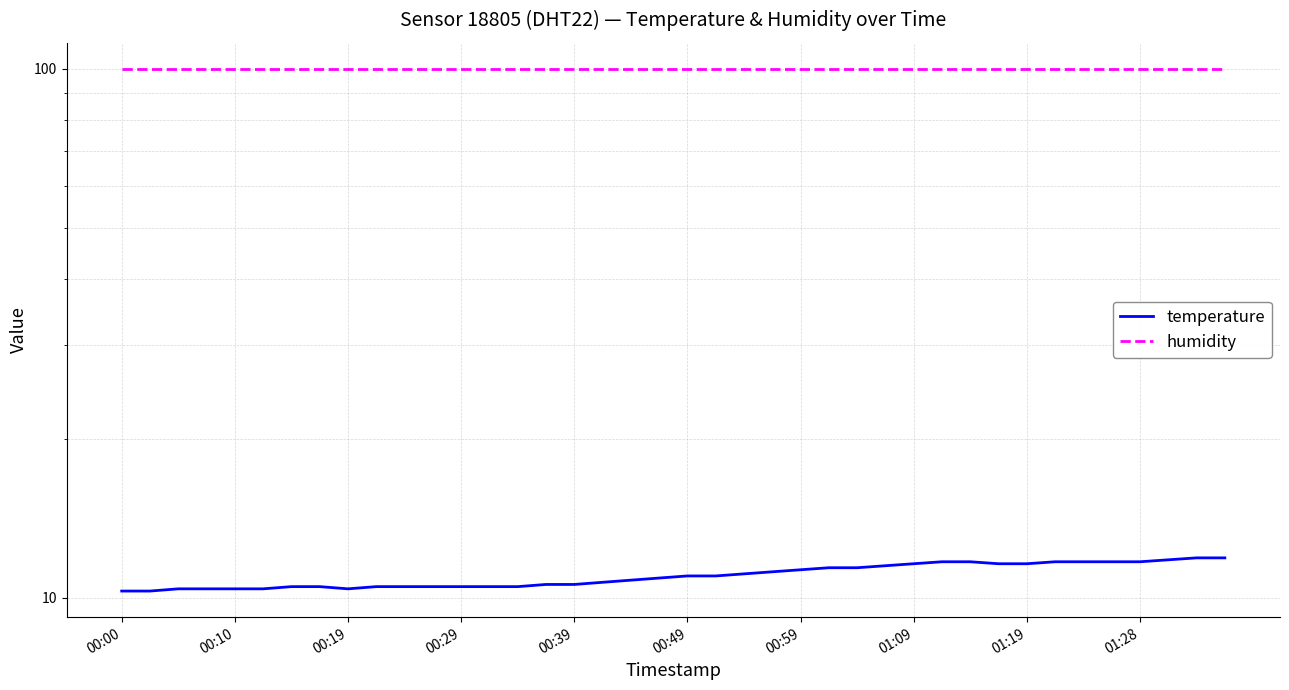

How many values in the temperature series are below 11?

20